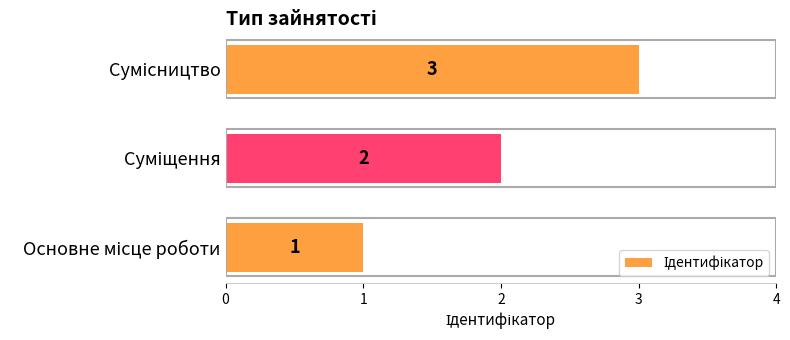

What is the maximum value shown in the chart?

3